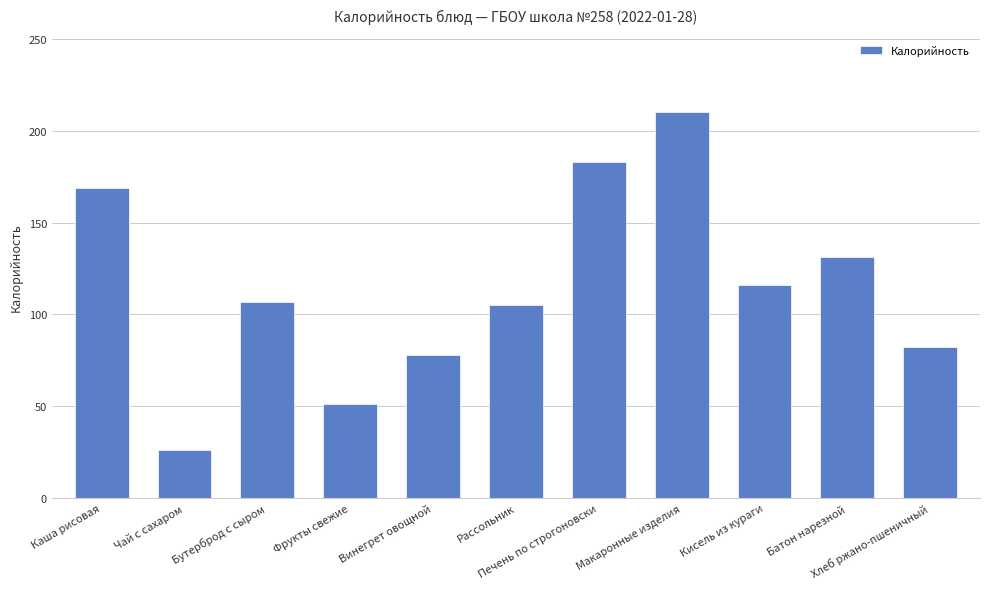

What is the label of the 9th bar from the left?

Кисель из кураги